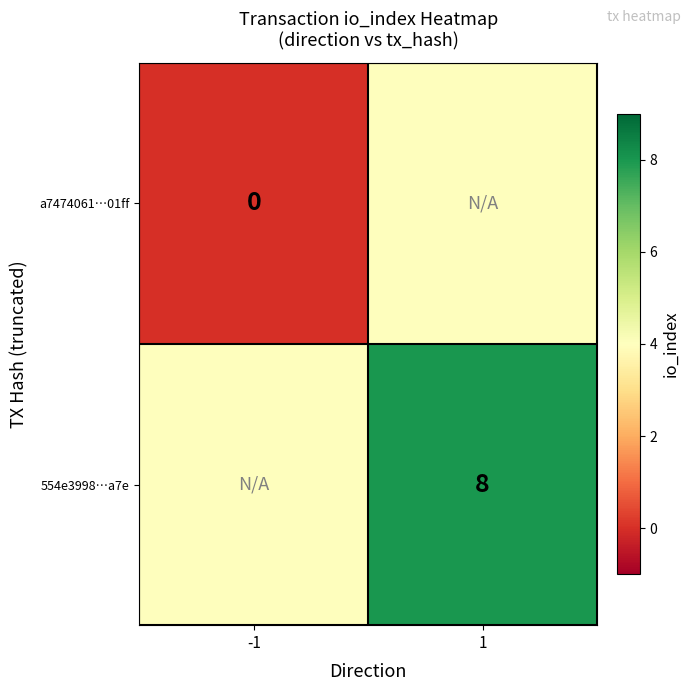

Is it true that 554e3998…a7e equals 8 at 1?

True